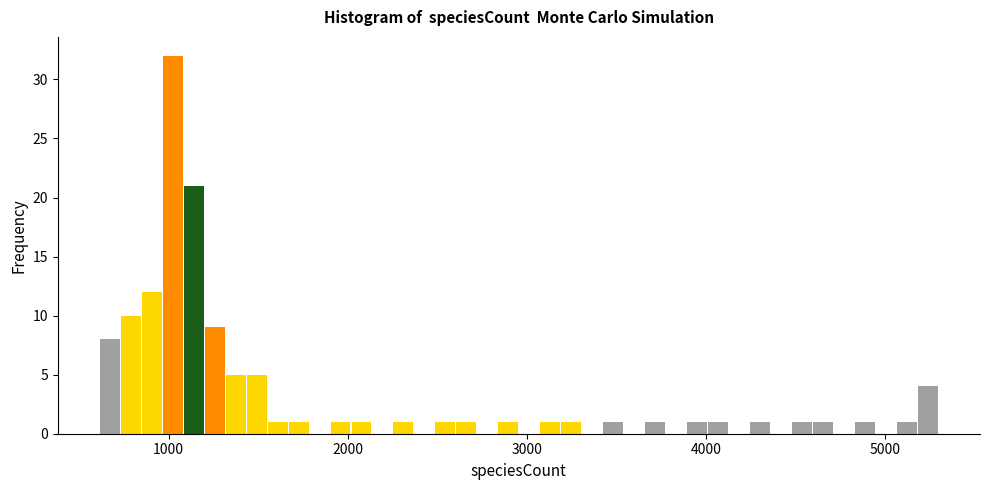

Around what value on the x-axis is the tallest bar? Give the approximate position of its centre, as read against the axis.

1000